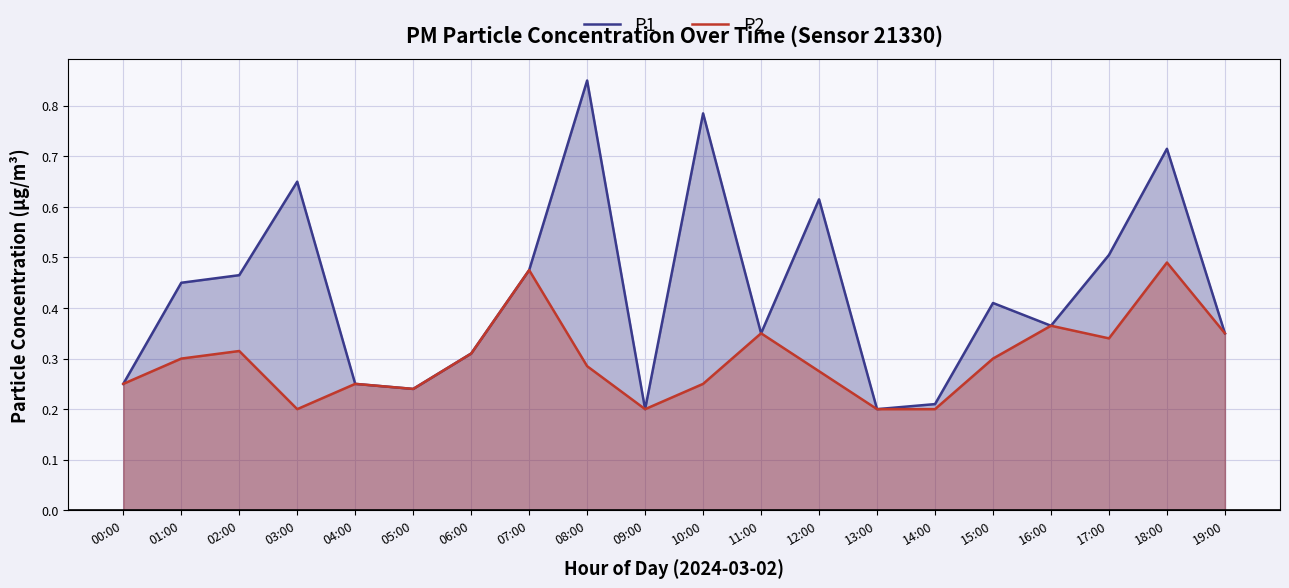

What is the lowest value of the P2 series?

0.2